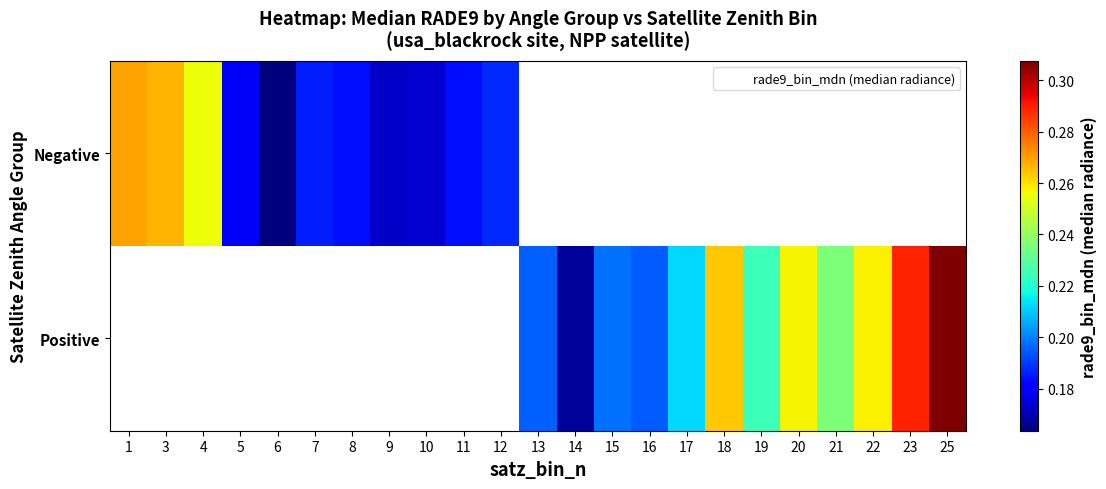

How many series are shown in this chart?

2